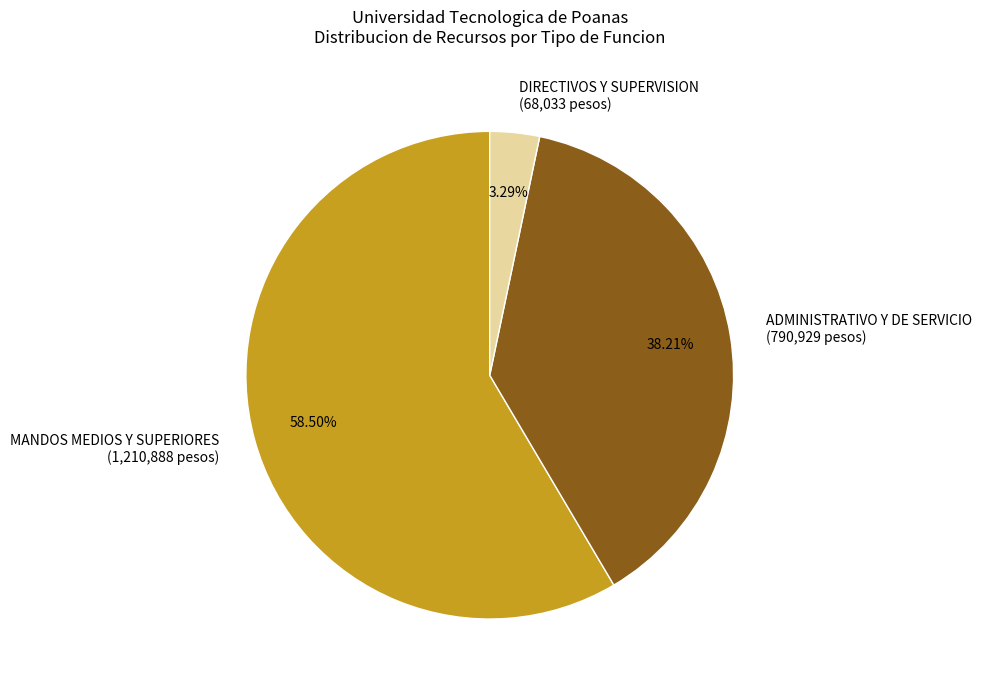

Is there a majority slice in this chart?

Yes